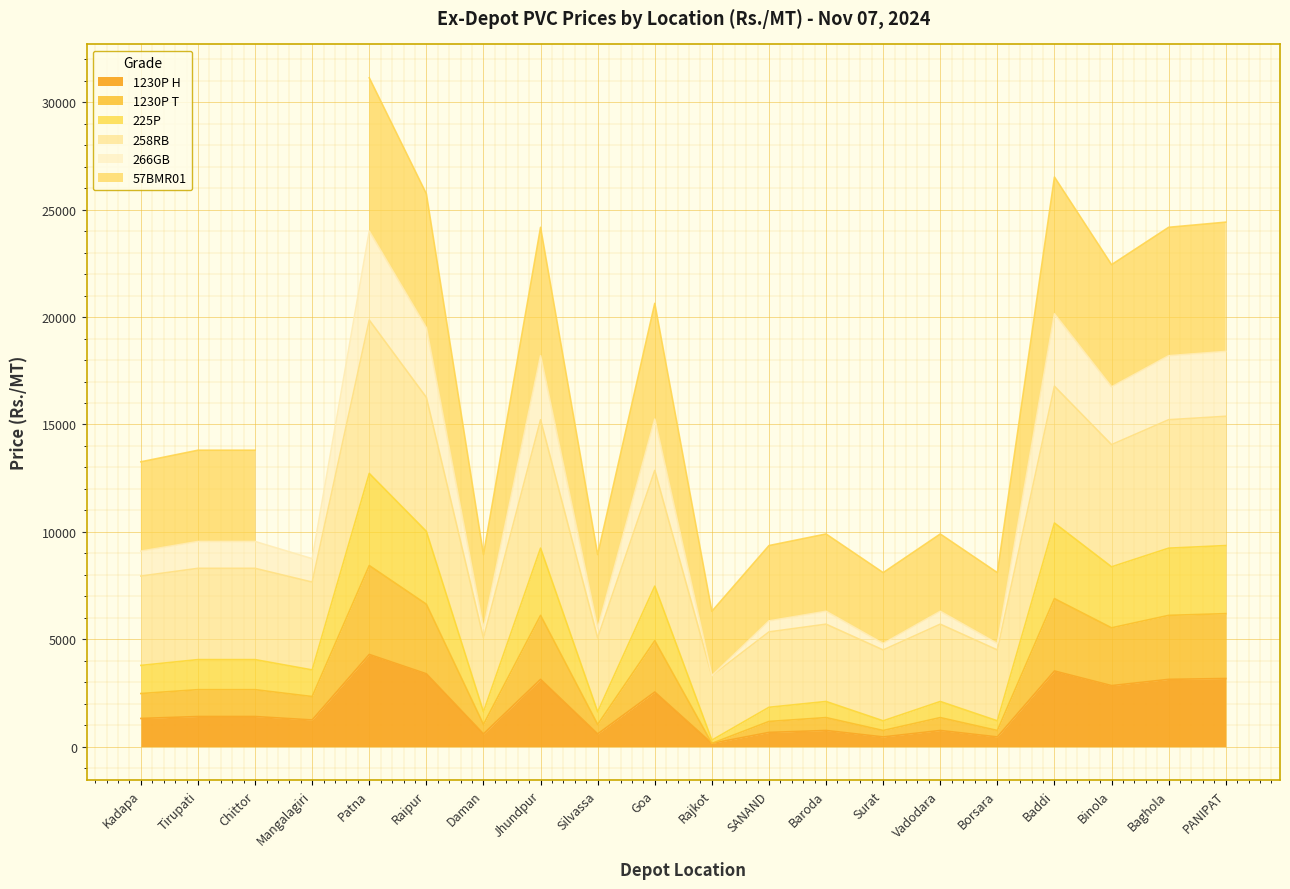

True or false: 266GB and 1230P H intersect in this chart.

False